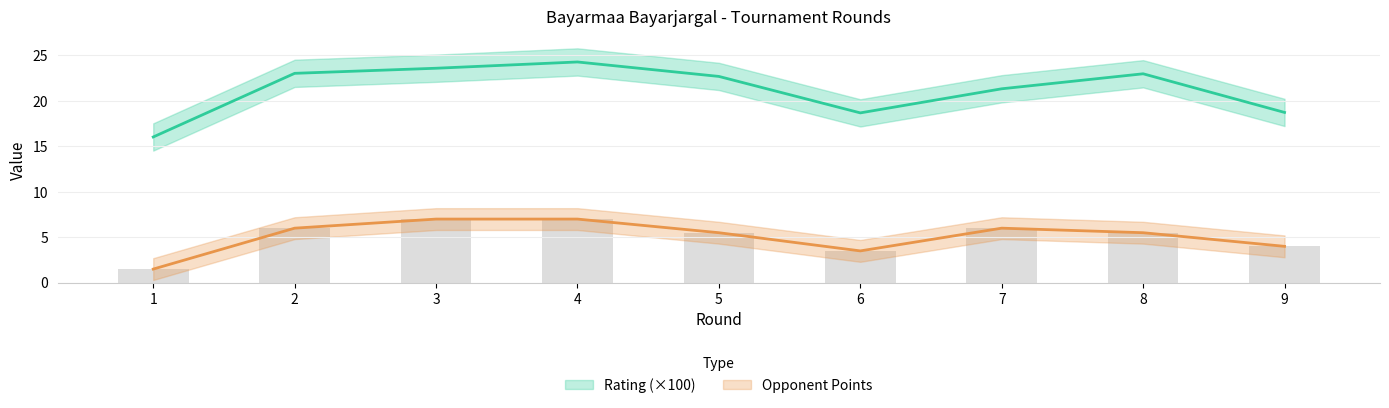

Reading left to right, transcribe all the data shown in this chart.

Rating: 16.0	23.0	23.6	24.3	22.7	18.7	21.3	23.0	18.7
Opponent Points: 1.5	6.0	7.0	7.0	5.5	3.5	6.0	5.5	4.0